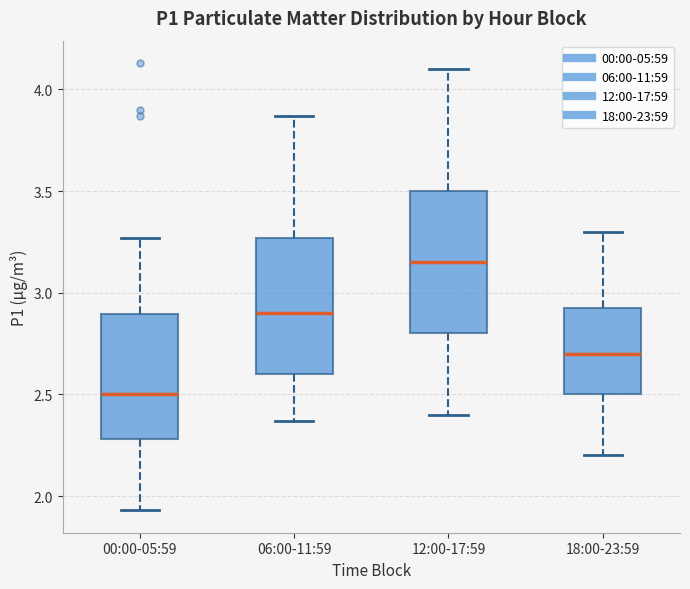

Reading left to right, transcribe this box plot: for each box, give where its median line is, the range the box spans, and where its two whiskers end, as read against the y-axis. The values are not printed on the chart, so give them approximately, as read against the axis.

00:00-05:59: median 2.50, box 2.30 to 2.90, whiskers 1.95 to 3.25
06:00-11:59: median 2.90, box 2.60 to 3.25, whiskers 2.35 to 3.85
12:00-17:59: median 3.15, box 2.80 to 3.50, whiskers 2.40 to 4.10
18:00-23:59: median 2.70, box 2.50 to 2.95, whiskers 2.20 to 3.30